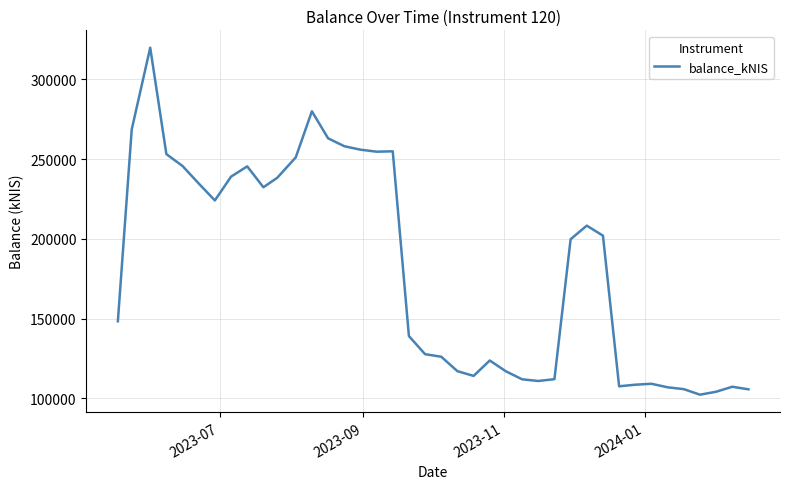

What is the greatest value displayed?

319809.1